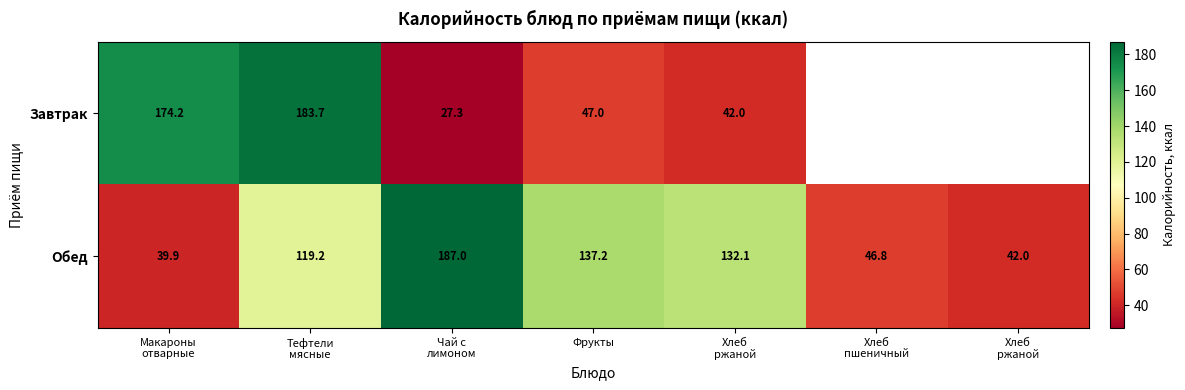

Read the Завтрак value at Тефтели мясные.

183.7